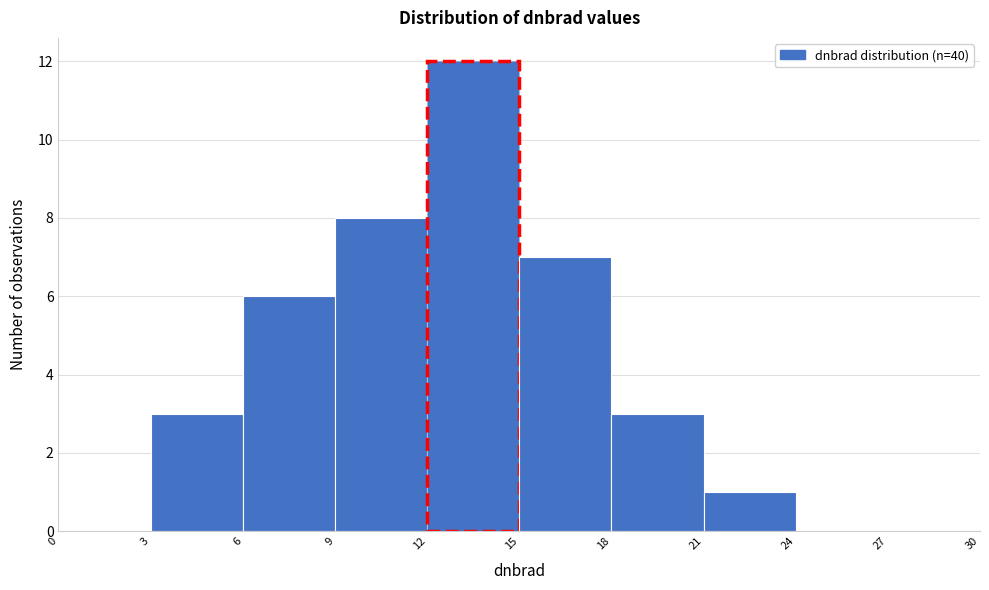

Reading left to right, list every bar in this chart as the range it spans on the x-axis followed by its height. The values are not printed on the chart, so give them approximately, as read against the axis.

0 to 3: 0
3 to 6: 3
6 to 9: 6
9 to 12: 8
12 to 15: 12
15 to 18: 7
18 to 21: 3
21 to 24: 1
24 to 27: 0
27 to 30: 0